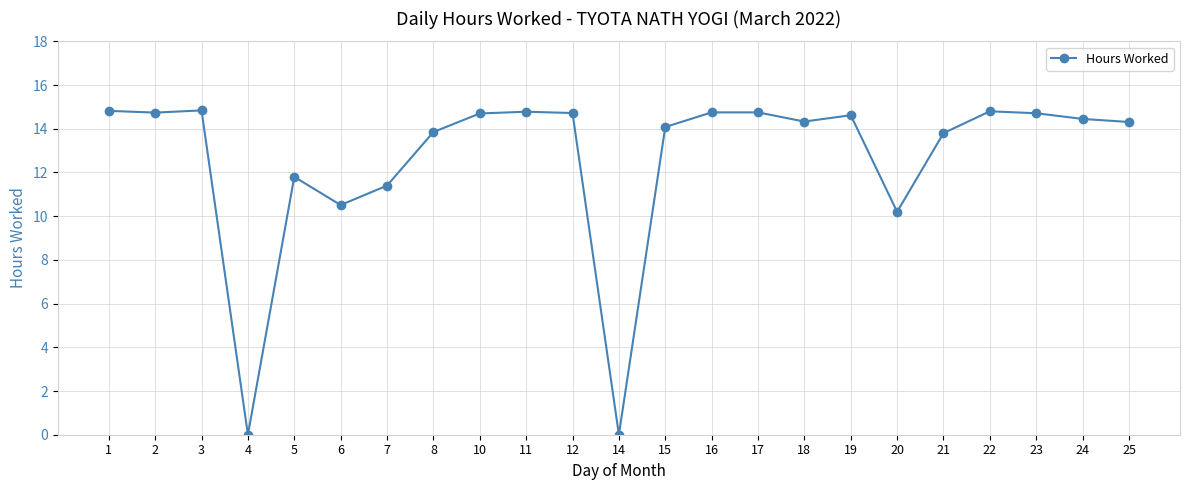

True or false: the data shows 22.3 at 23.

False